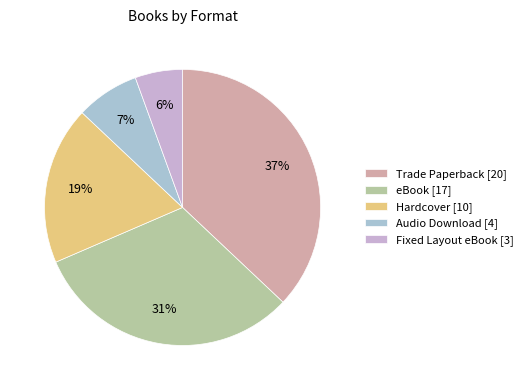

True or false: eBook accounts for 31% of the total.

True